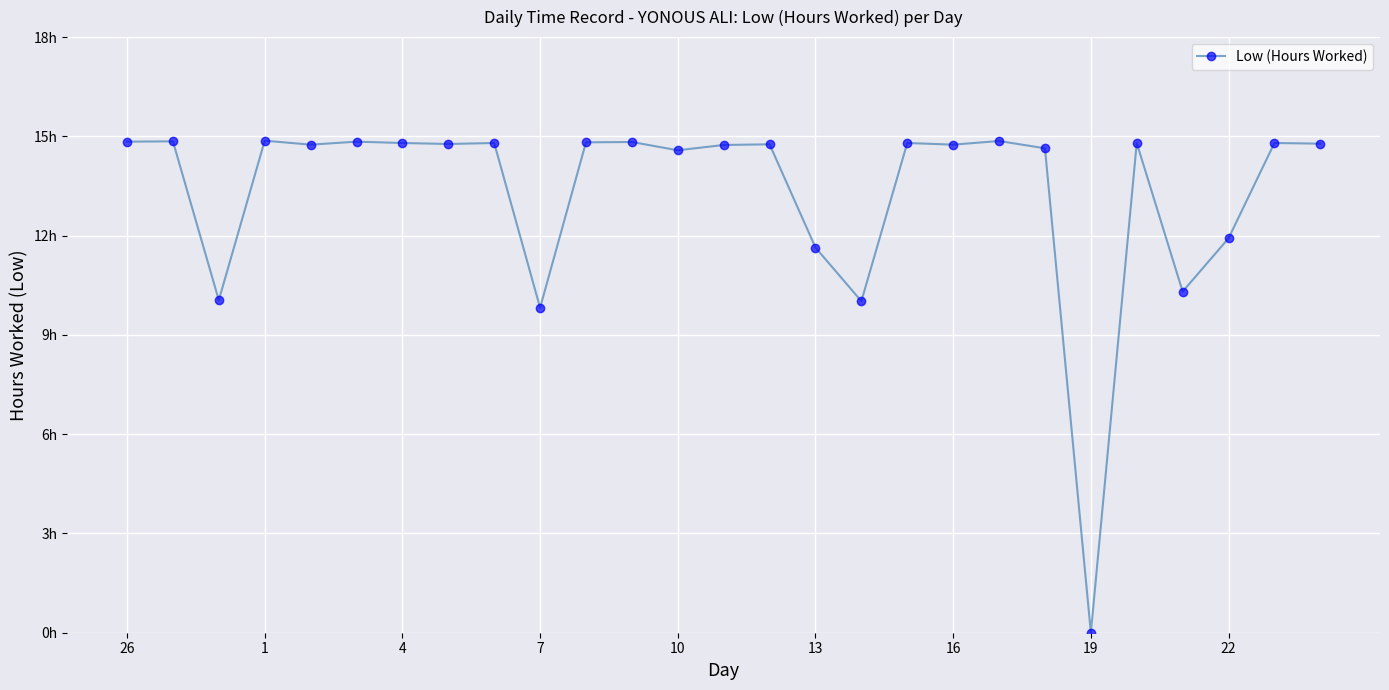

Is this an area chart (filled region under the line)?

No